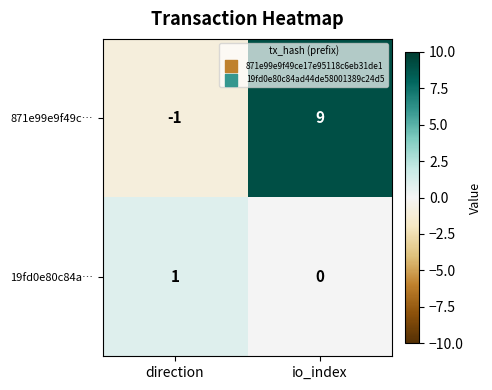

What is the spread (max minus min) of values at io_index?

9